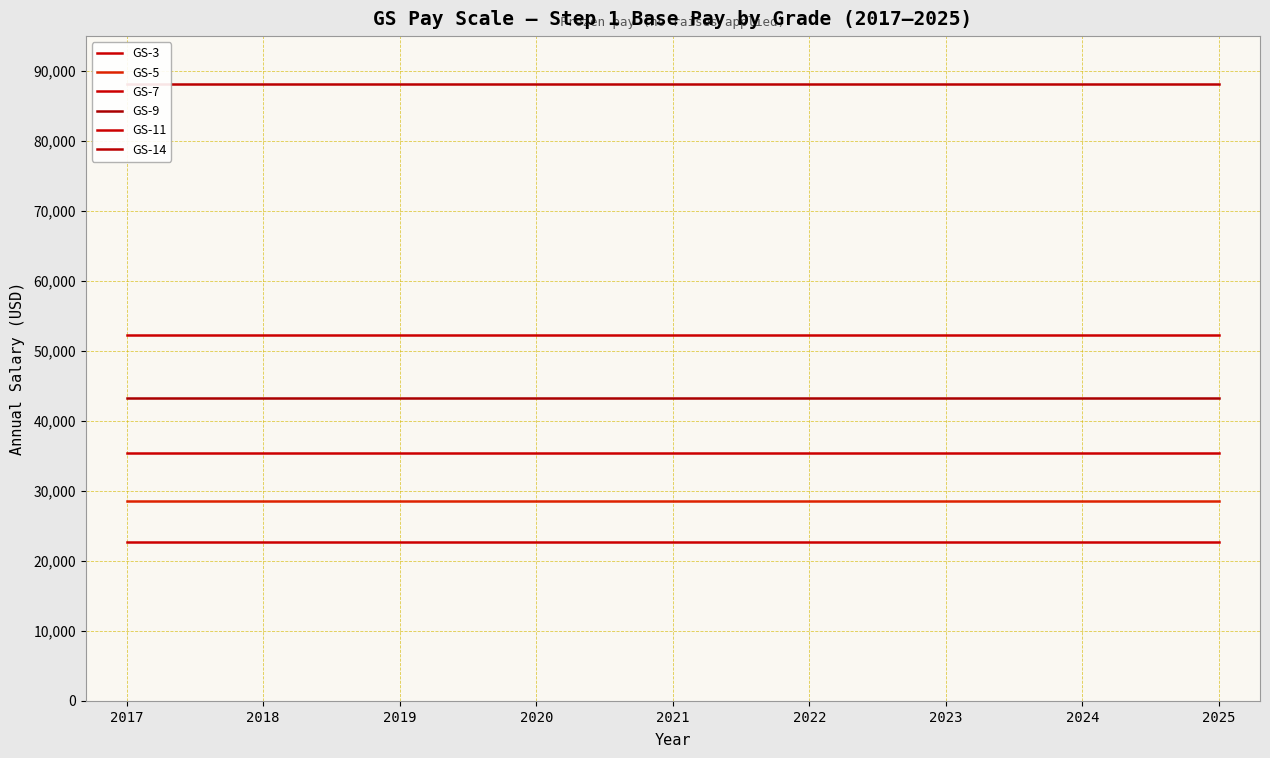

How many series are shown in this chart?

6